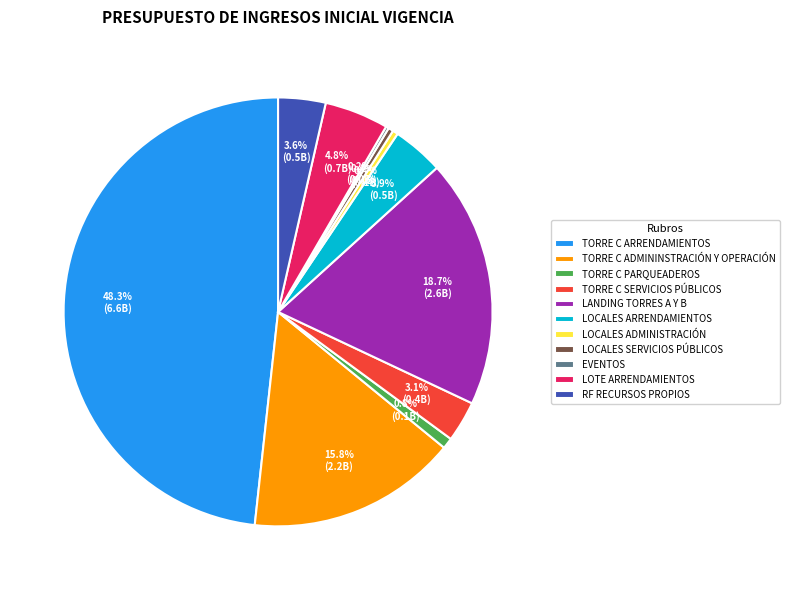

Between TORRE C ADMININSTRACIÓN Y OPERACIÓN and TORRE C SERVICIOS PÚBLICOS, which is larger?

TORRE C ADMININSTRACIÓN Y OPERACIÓN